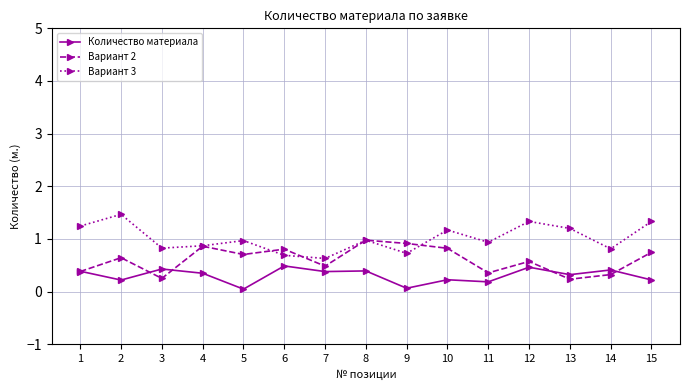

The value of Вариант 3 at 1 is 0.8. True or false?

False